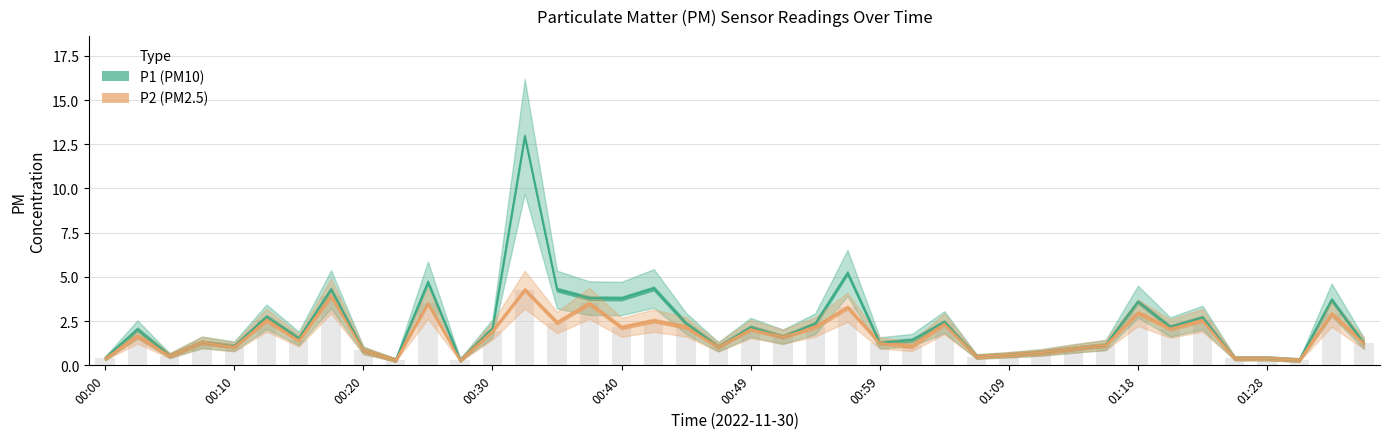

Which category has the lowest value in the P2 series?

00:22